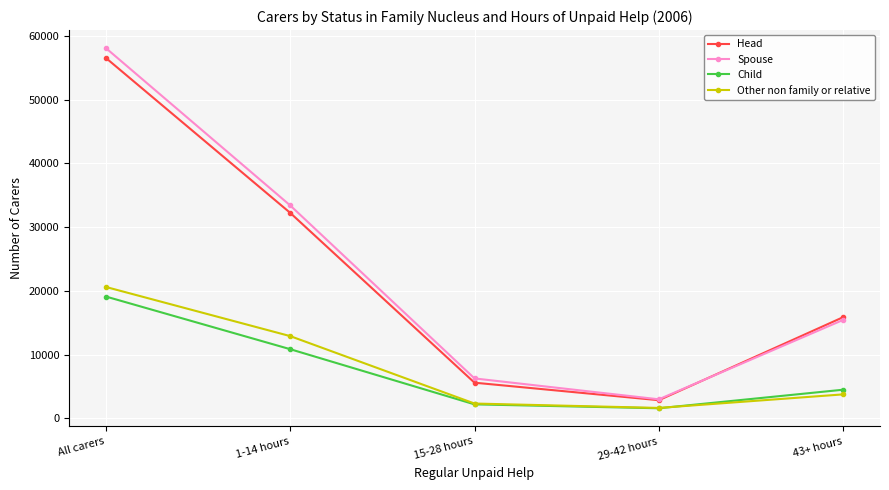

Is it true that Spouse equals 5341 at 29-42 hours?

False